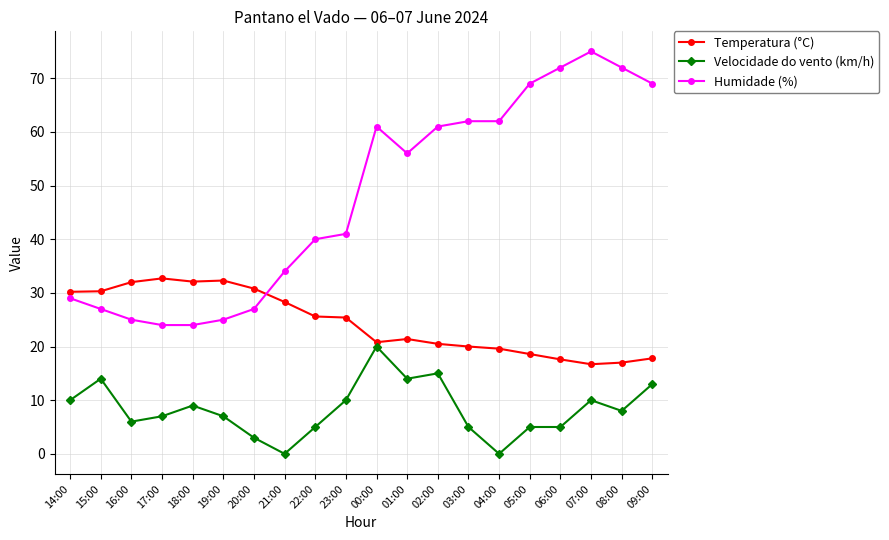

What is the value of the Velocidade do vento (km/h) point at the 10th from the left?

10.0